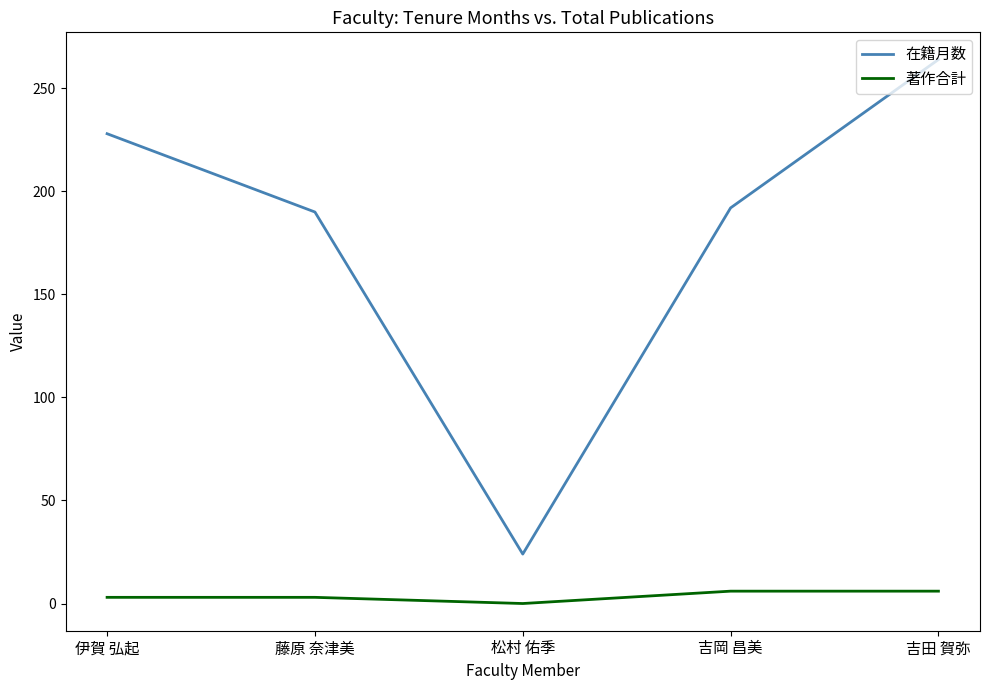

How many lines are shown in the chart?

2